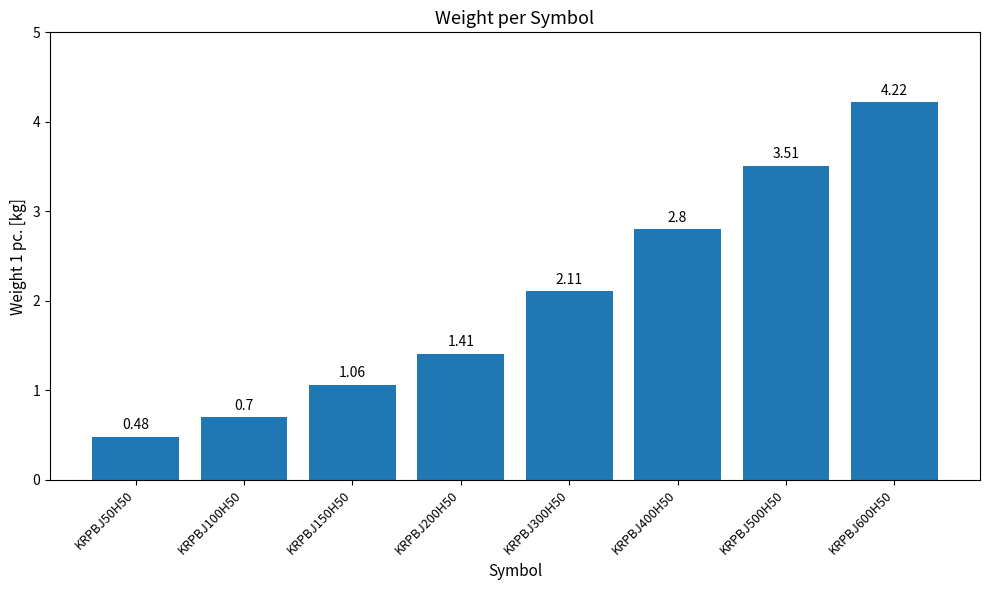

List the labels in order of value, smallest first.

KRPBJ50H50, KRPBJ100H50, KRPBJ150H50, KRPBJ200H50, KRPBJ300H50, KRPBJ400H50, KRPBJ500H50, KRPBJ600H50